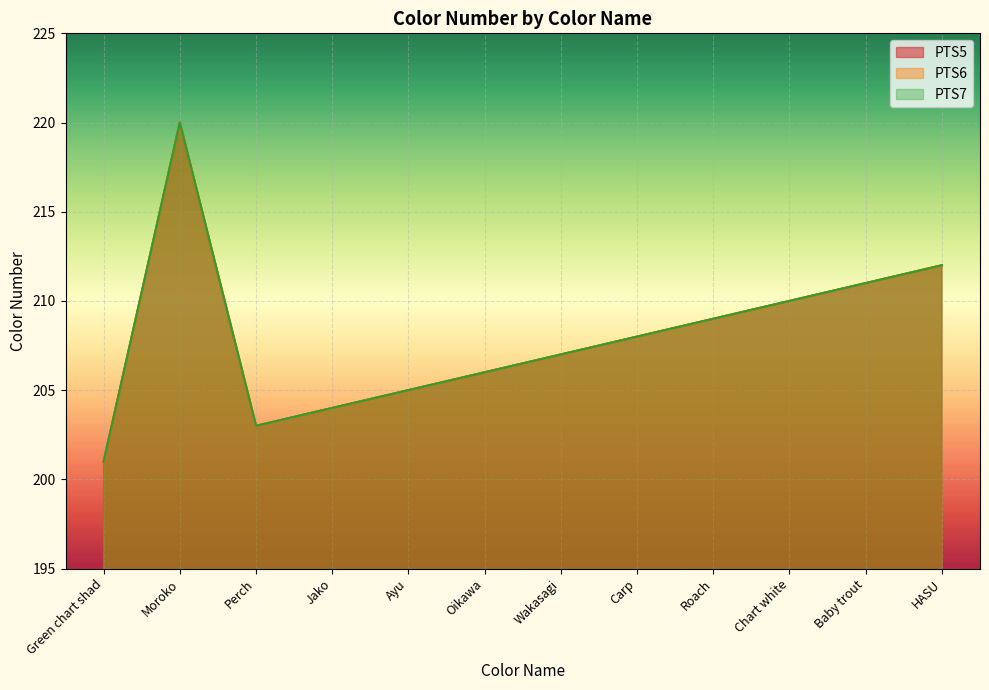

In PTS5, how many points are higher than both neighbors (excluding endpoints)?

1